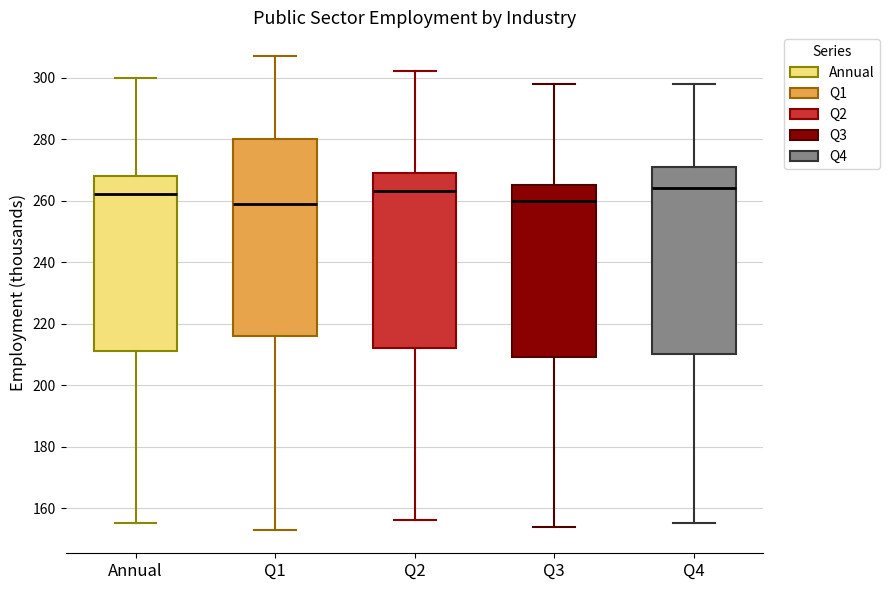

Where does the lower whisker of the box for Q4 end on the y-axis? The values are not printed on the chart, so give them approximately, as read against the axis.

156